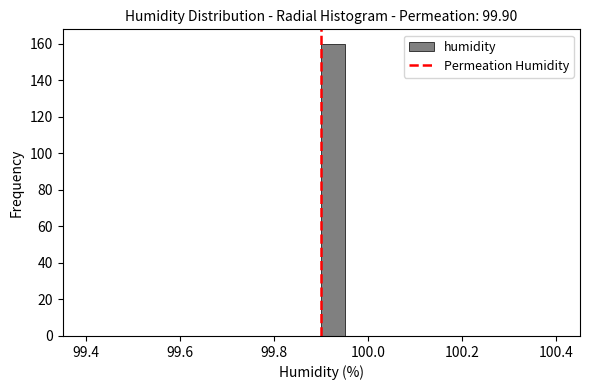

Around what value on the x-axis is the tallest bar? Give the approximate position of its centre, as read against the axis.

99.92